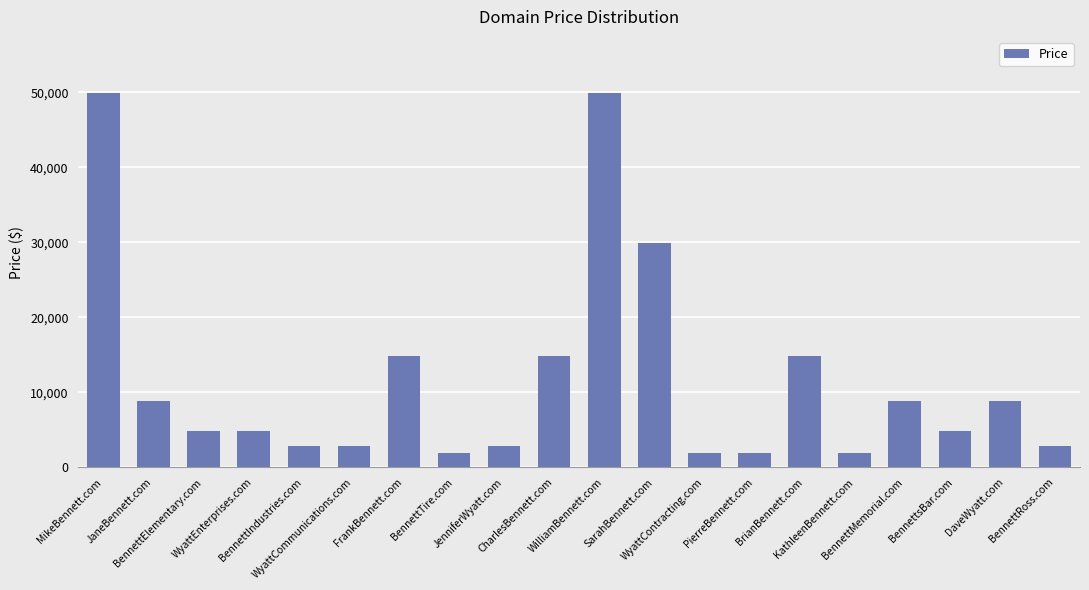

What is the value of the 11th bar from the left?

49888